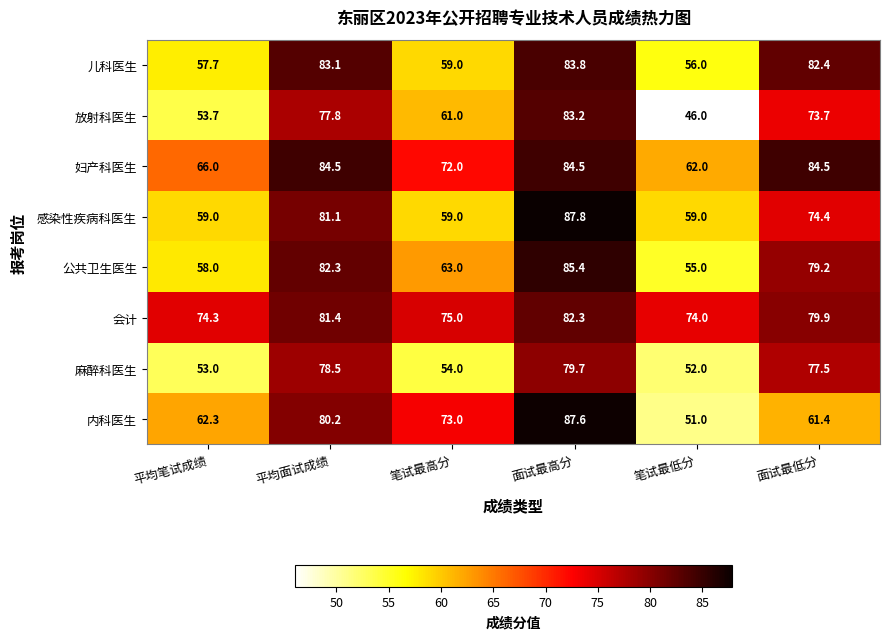

Between 平均笔试成绩 and 平均面试成绩, which series saw the biggest shift?

麻醉科医生